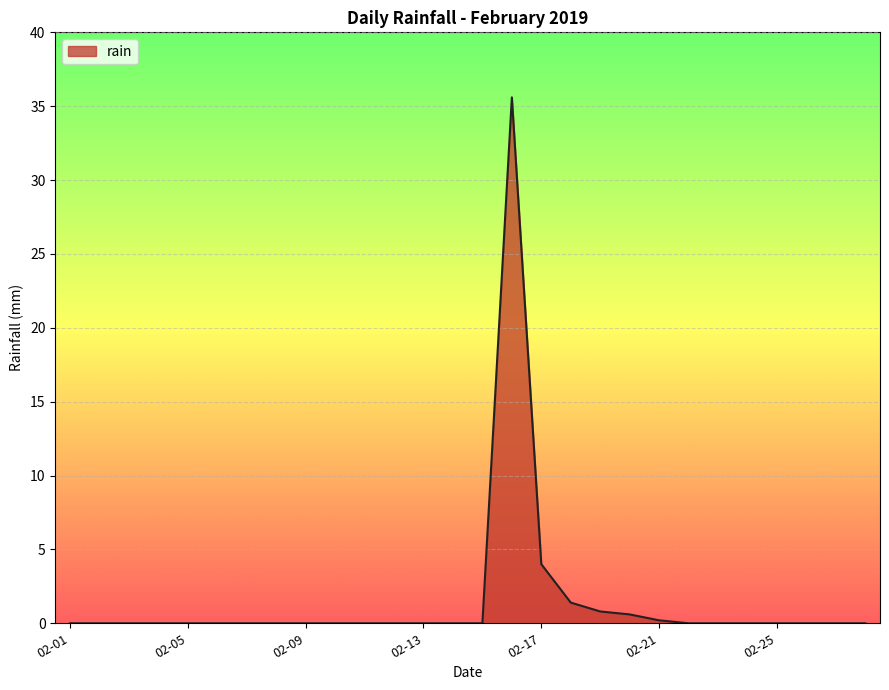

How many lines are shown in the chart?

1